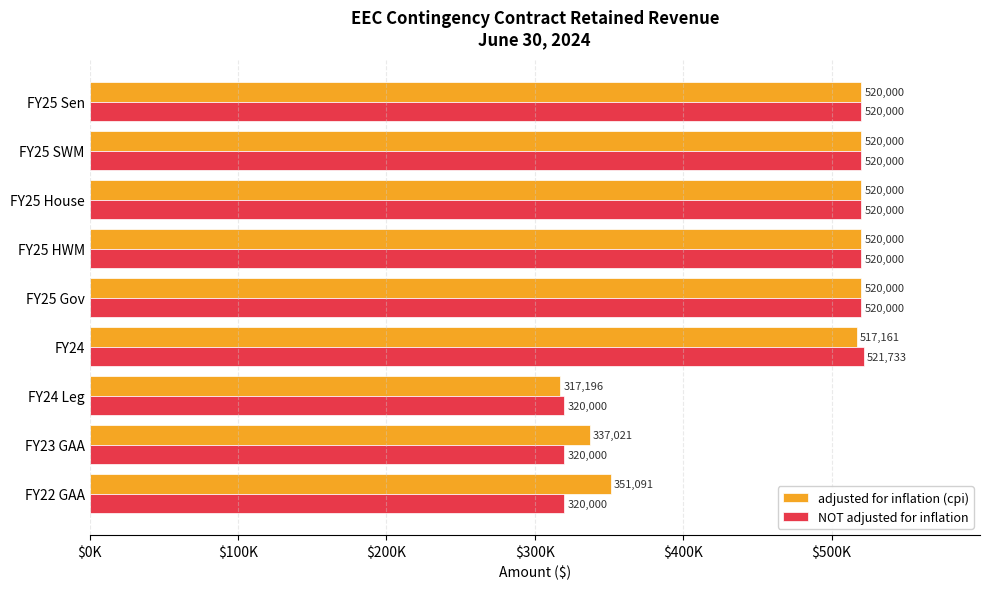

What are all the series names shown in the legend?

adjusted for inflation (cpi), NOT adjusted for inflation